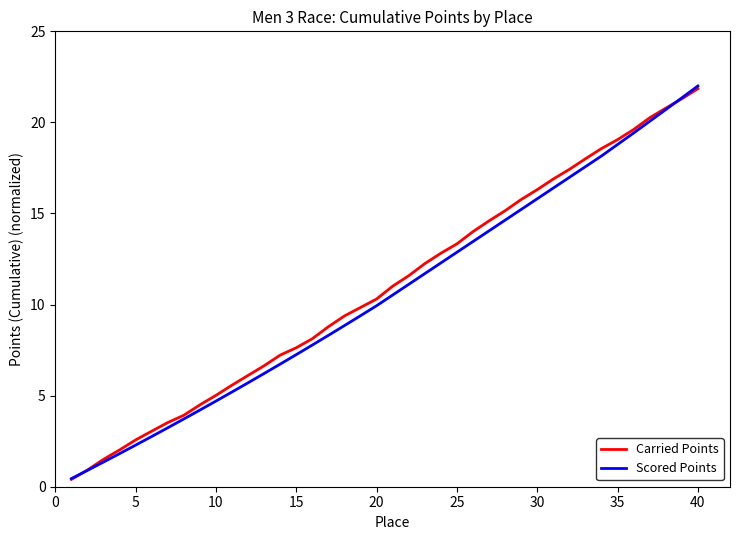

What is the maximum value for Carried Points?

21.9